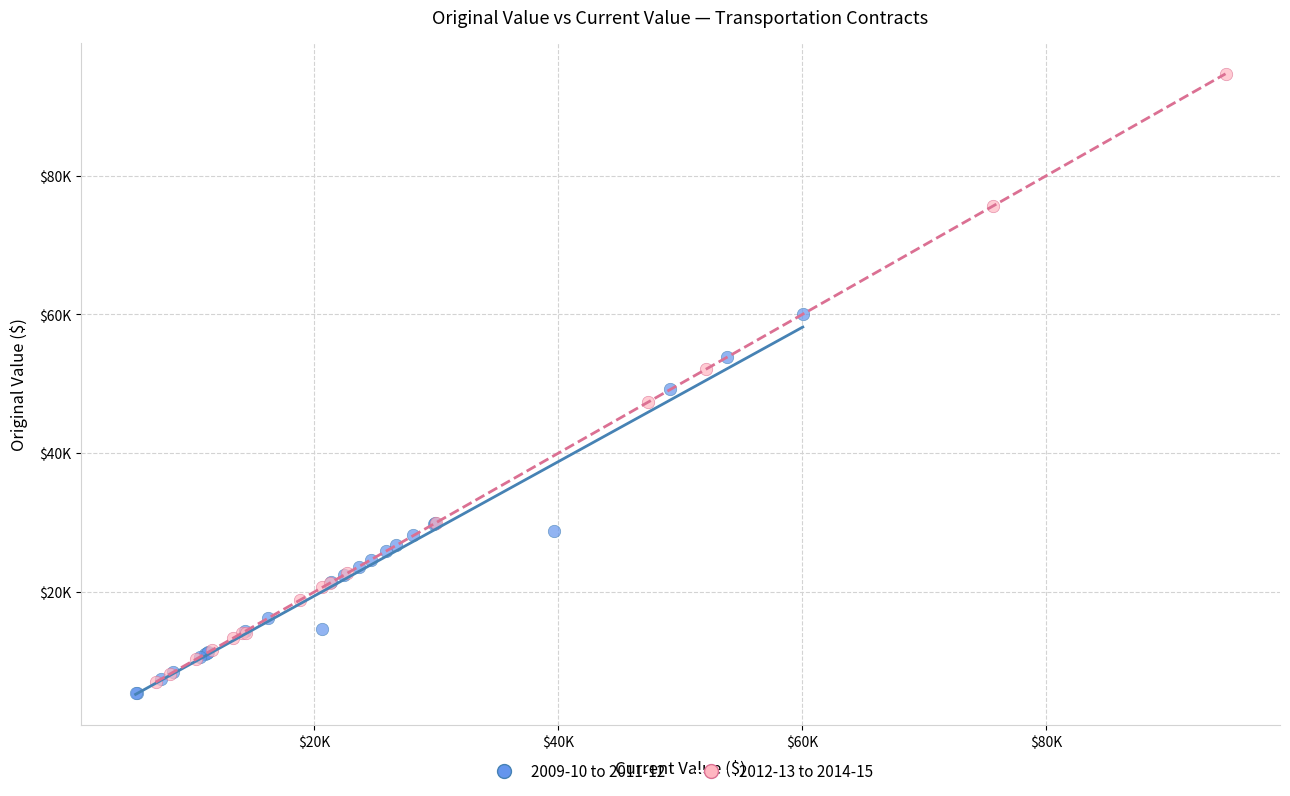

Which series reaches the minimum Y coordinate?

2009-10 to 2011-12